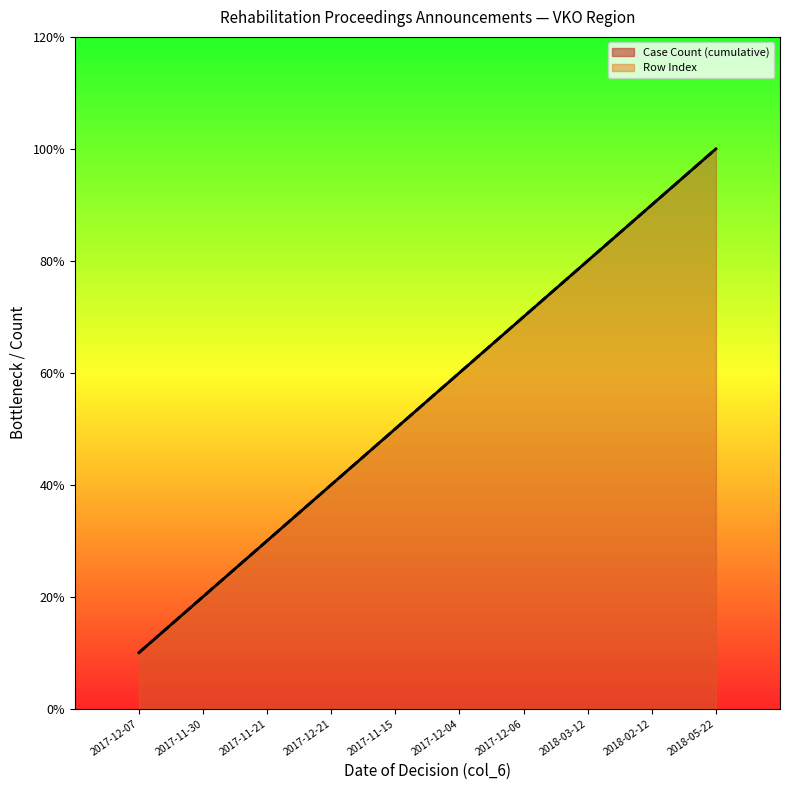

What is the difference between the second highest and second lowest values in the Row Index series?

7